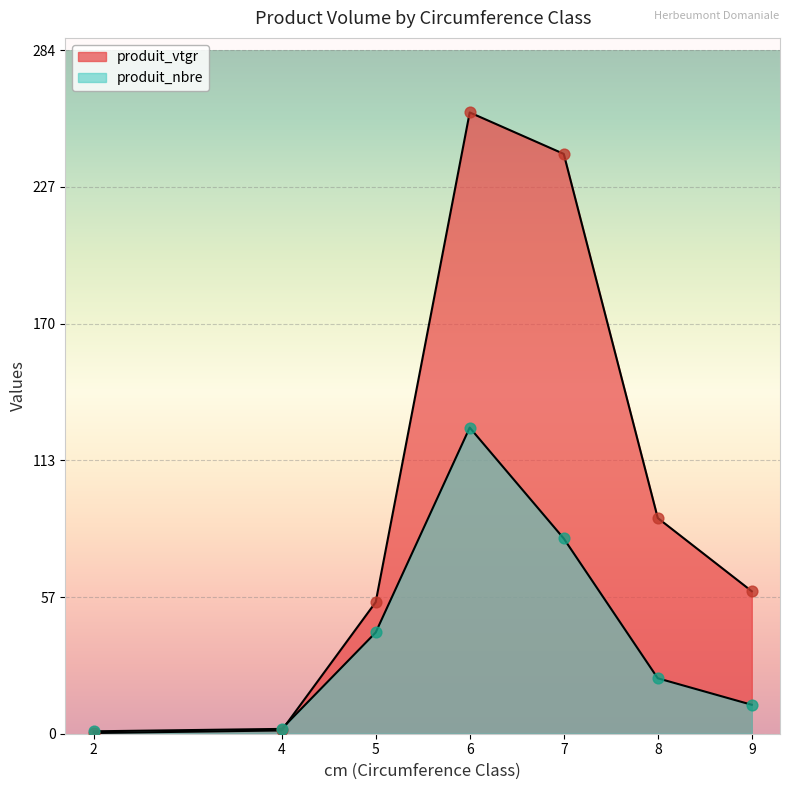

Is the value of produit_vtgr at 8 greater than the value of produit_nbre at 4?

Yes